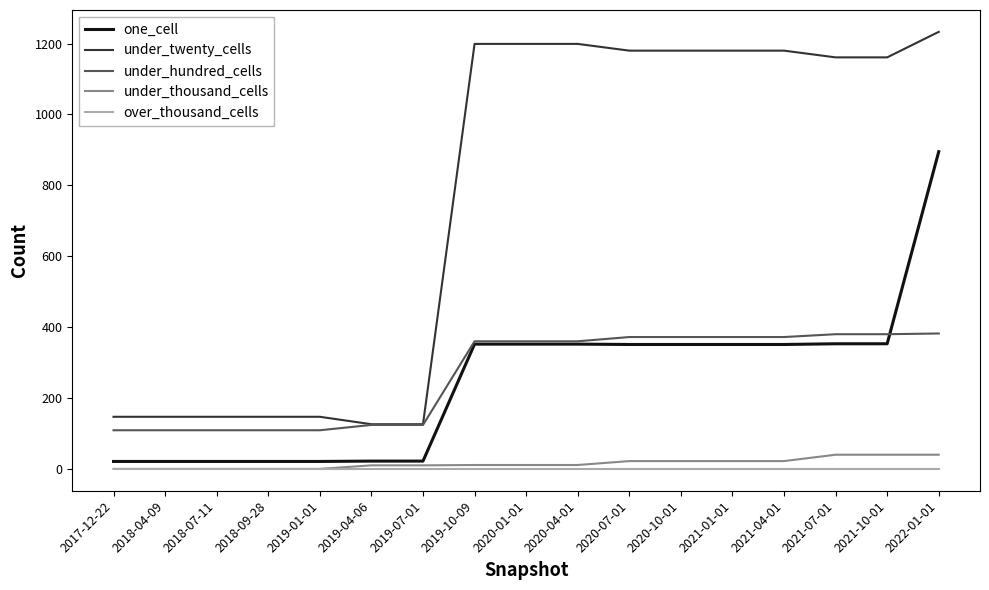

True or false: under_twenty_cells and over_thousand_cells cross at least once.

False